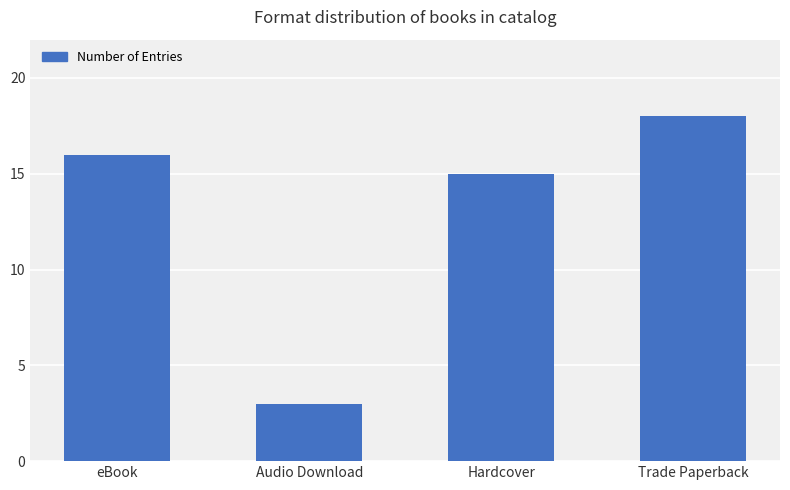

What is the change in value from Audio Download to Hardcover?

+12